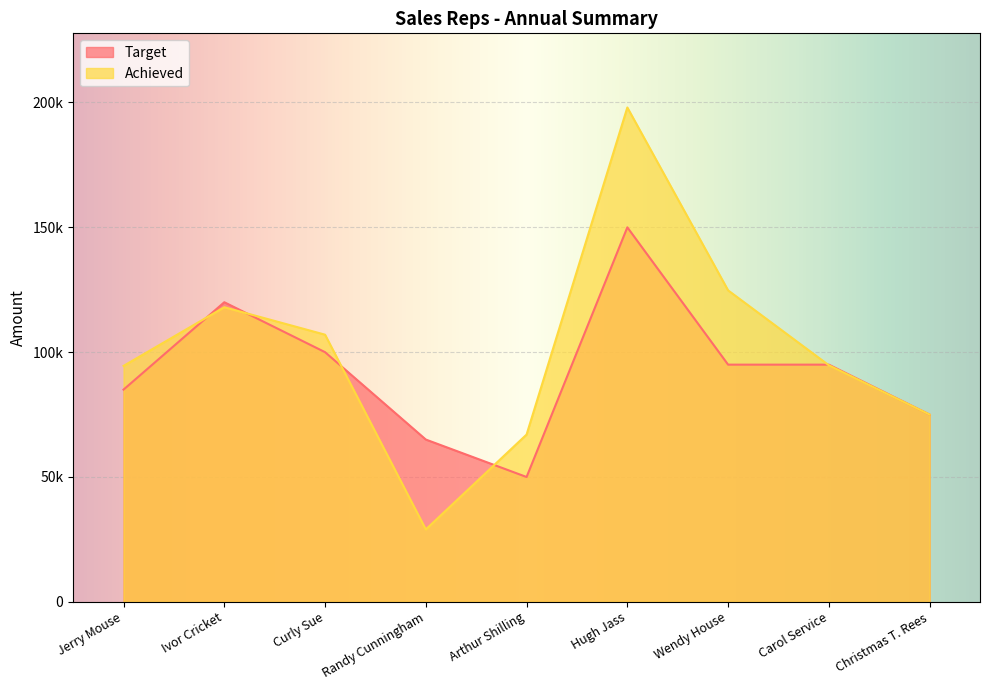

Which category has the lowest value across all series?

Randy Cunningham